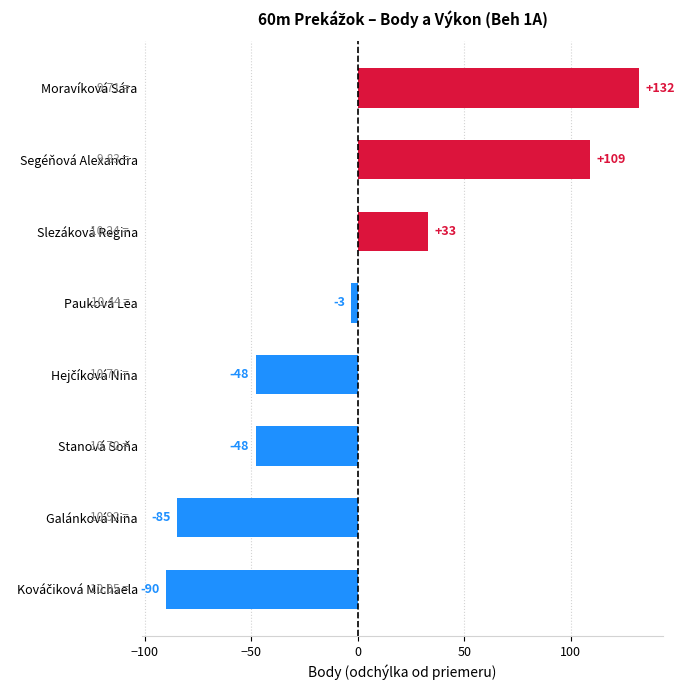

What is the label of the 2nd bar from the top?

Segéňová Alexandra